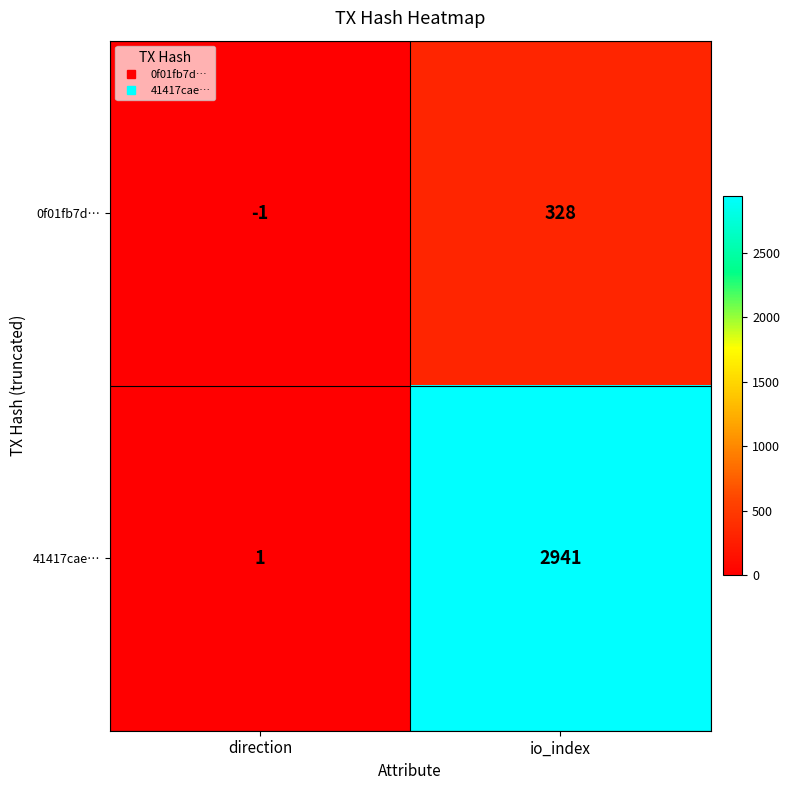

Reading right to left, list all the values displayed in this chart.

0f01fb7d…: io_index=328	direction=-1
41417cae…: io_index=2941	direction=1